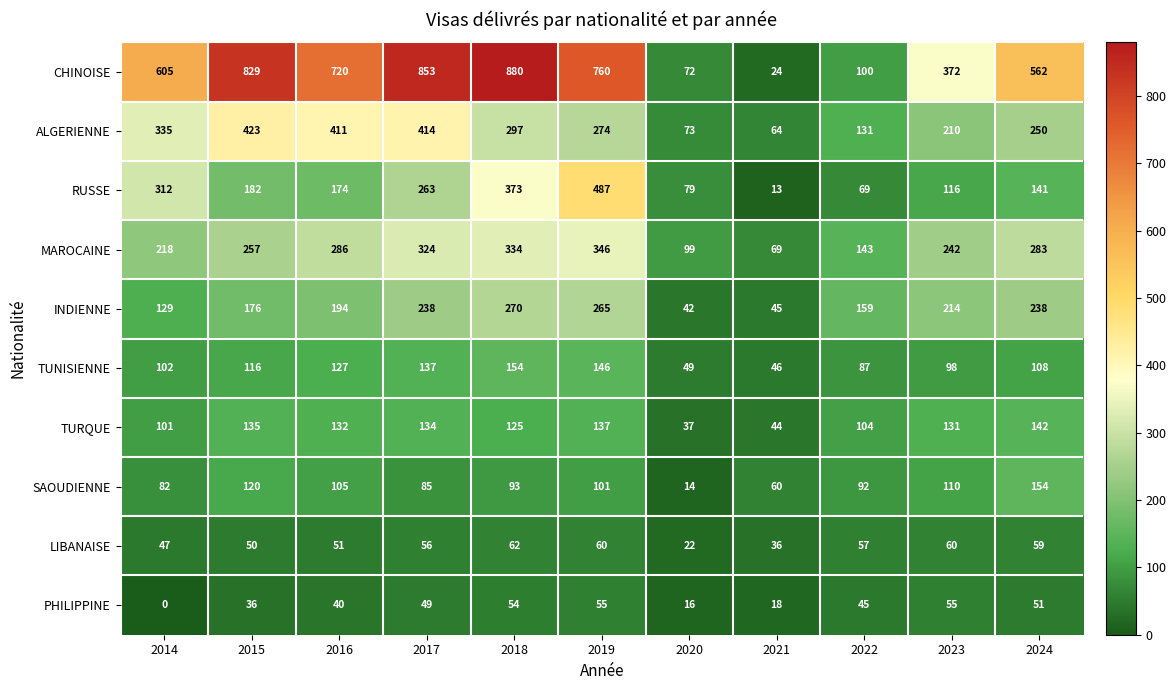

Which series has the largest total across all categories?

CHINOISE